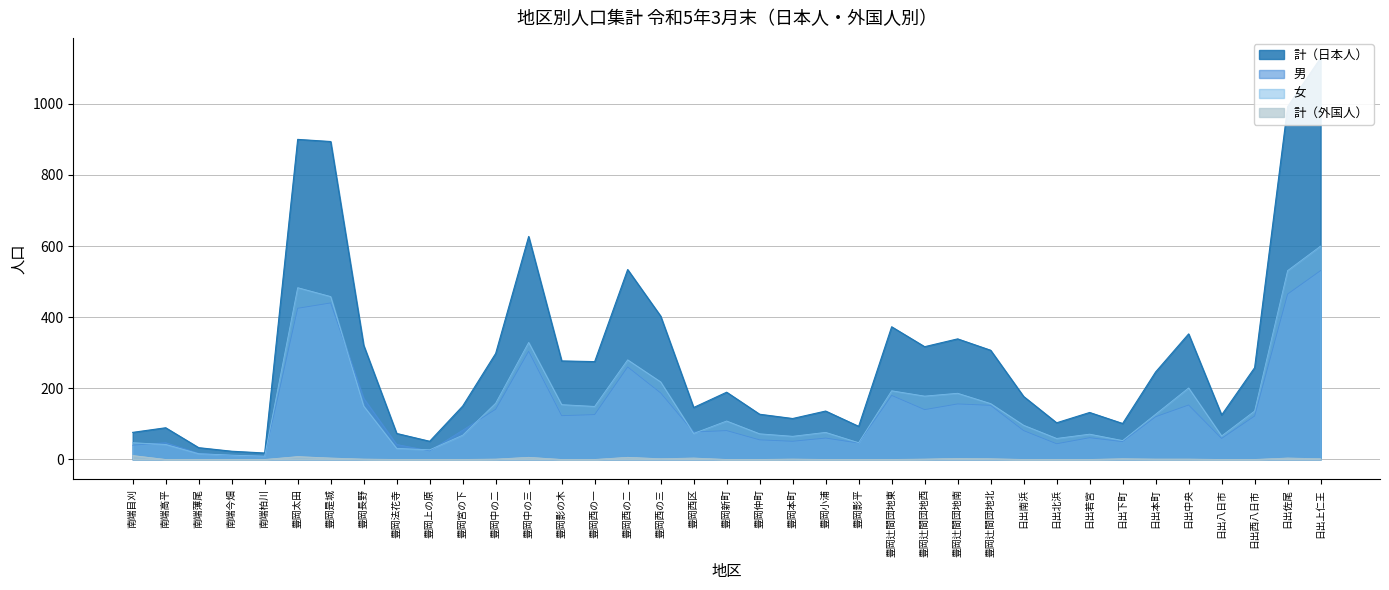

What is the average value of the 女 series?

155